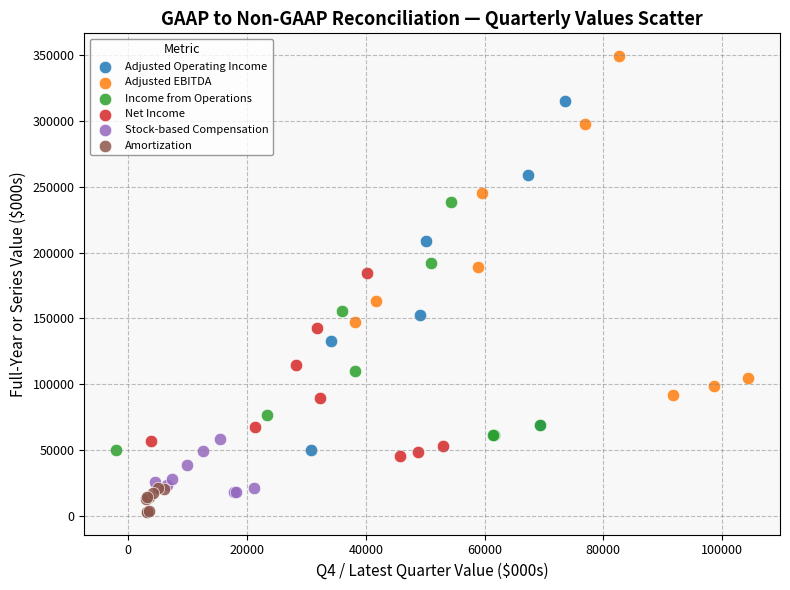

What are all the series names shown in the legend?

Adjusted Operating Income, Adjusted EBITDA, Income from Operations, Net Income, Stock-based Compensation, Amortization